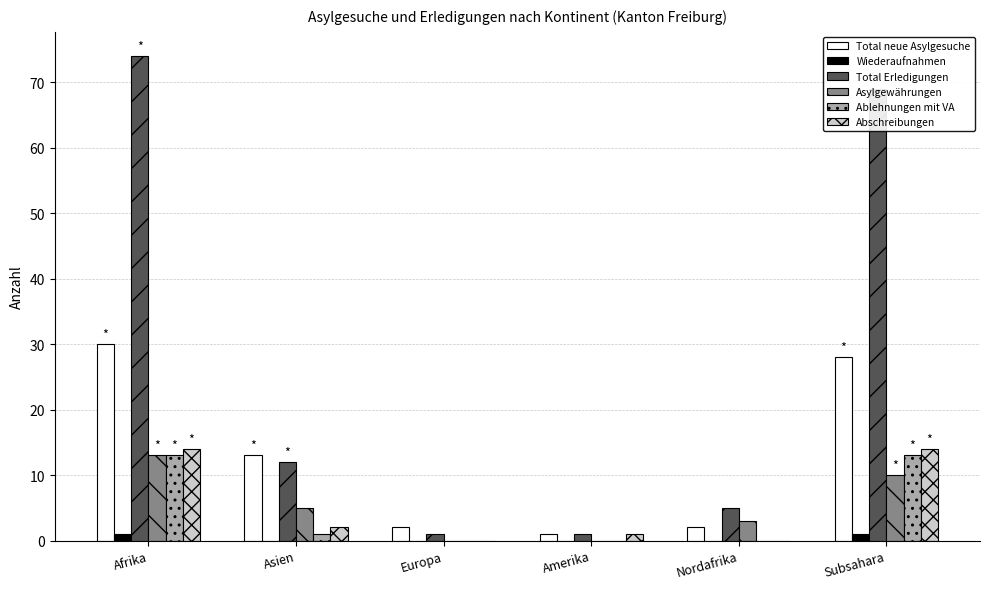

How many distinct data groups are displayed?

6